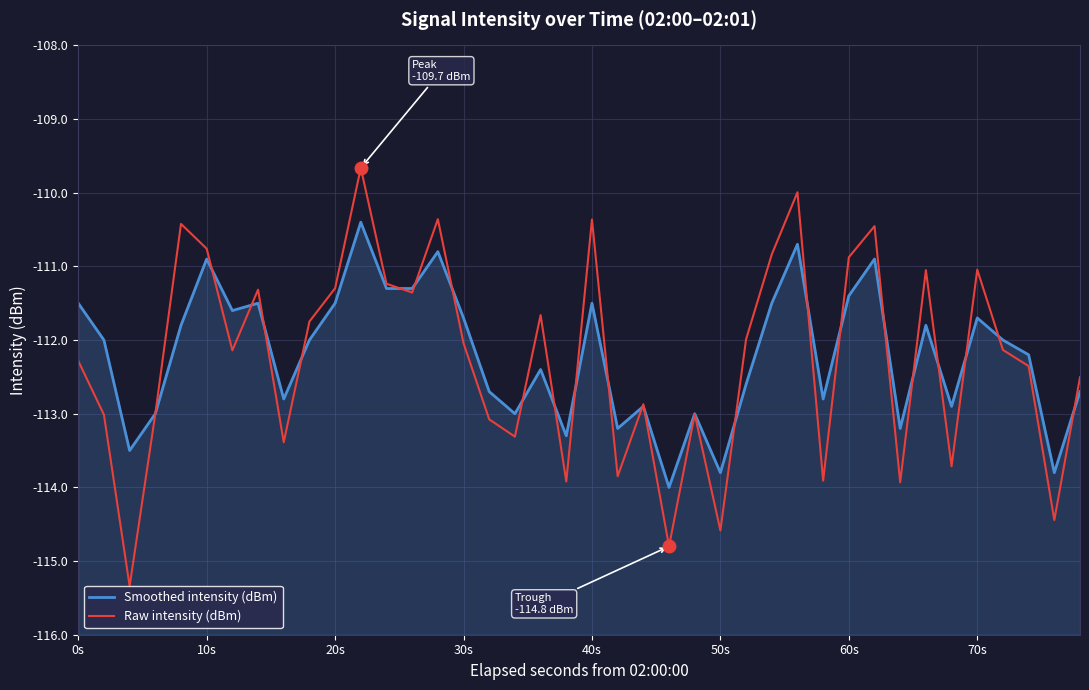

Which series has the largest total across all categories?

Smoothed intensity (dBm)